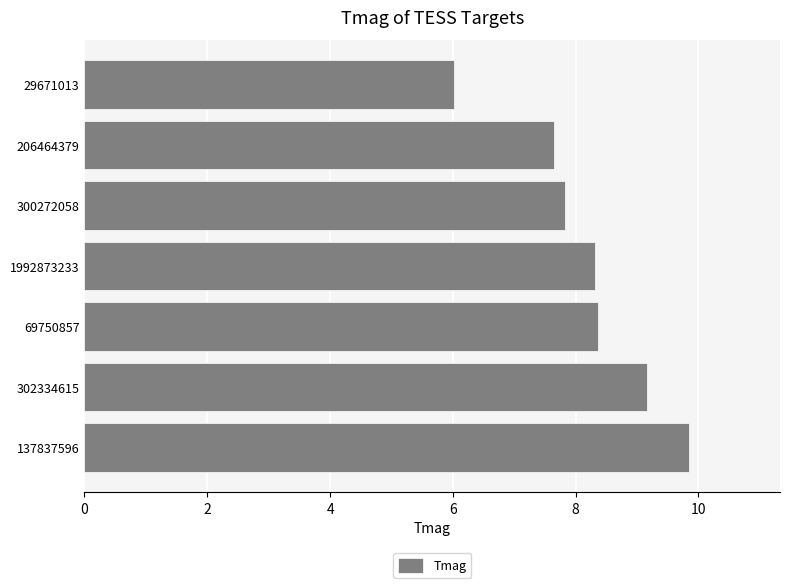

True or false: the data shows 7.6 at 206464379.

True